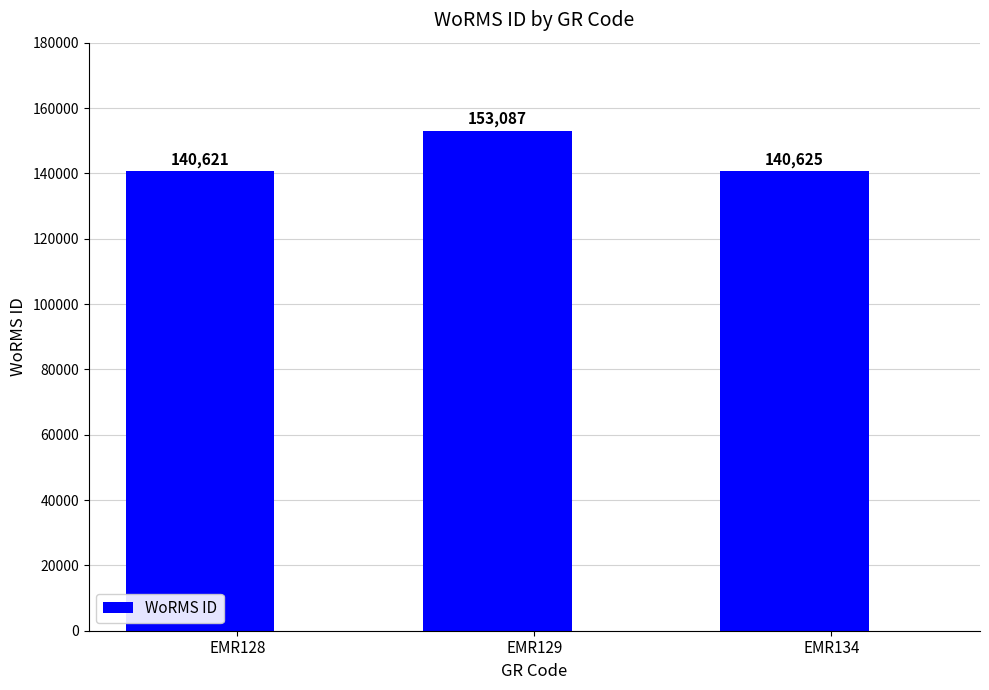

Rank the categories by value from highest to lowest.

EMR129, EMR134, EMR128